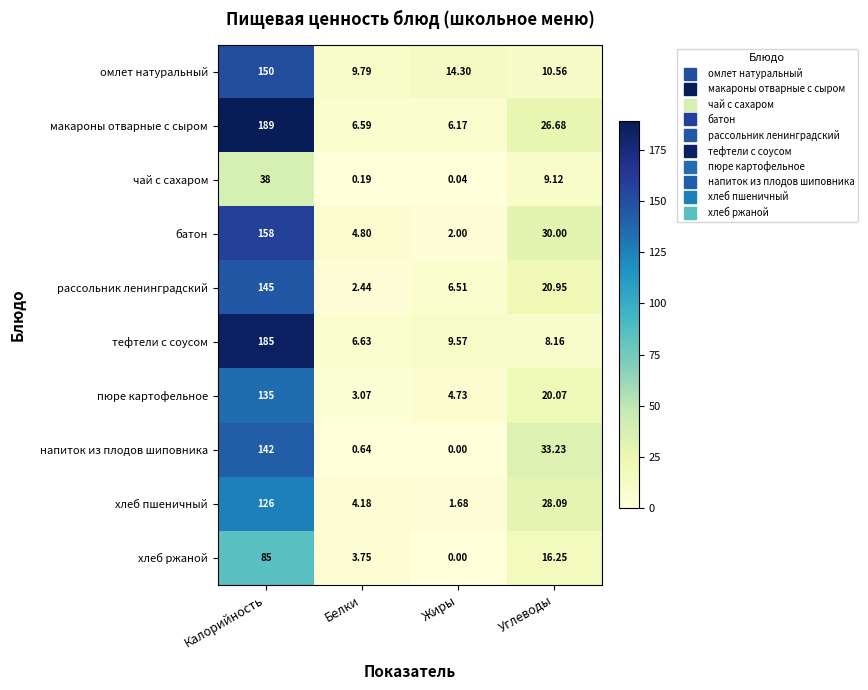

At Белки, list the series in order from largest to smallest.

омлет натуральный, тефтели с соусом, макароны отварные с сыром, батон, хлеб пшеничный, хлеб ржаной, пюре картофельное, рассольник ленинградский, напиток из плодов шиповника, чай с сахаром